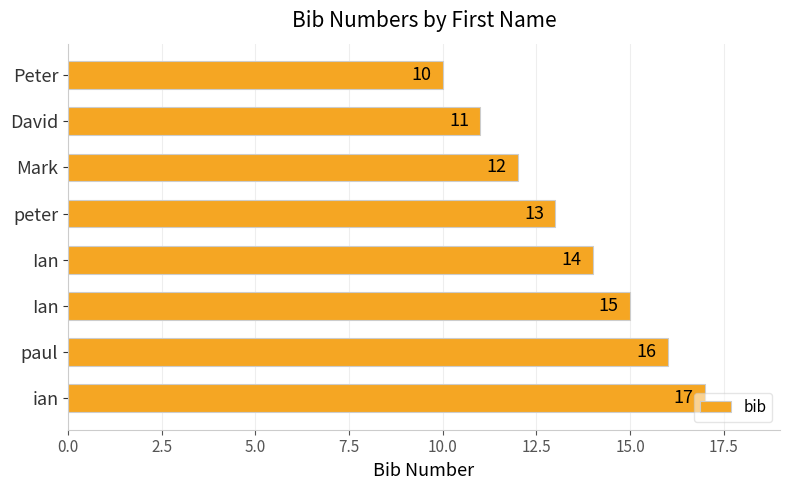

How many bars are there in total?

8